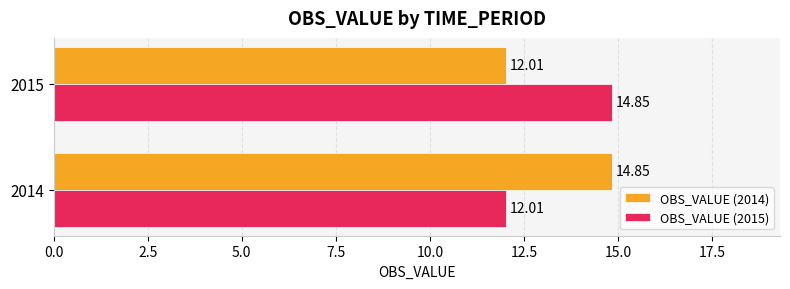

What is the spread (max minus min) of values at 2015?

2.8